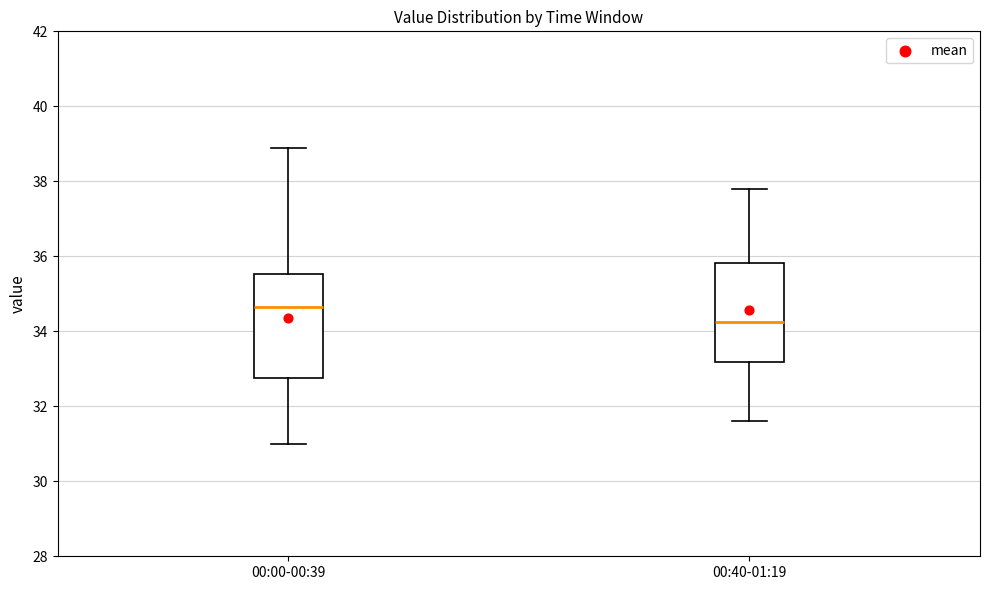

Which box has the lowest median line?

00:40-01:19